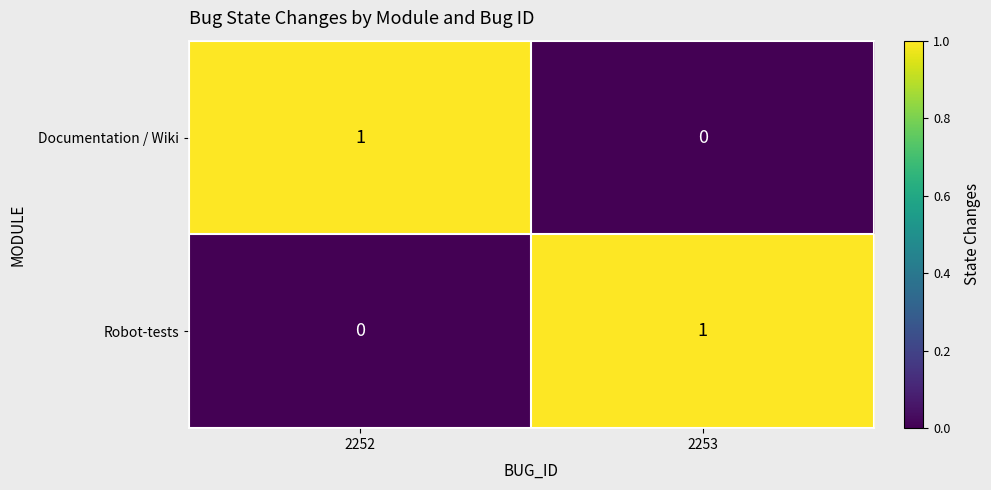

The Robot-tests series shows 0 at 2252. True or false?

True